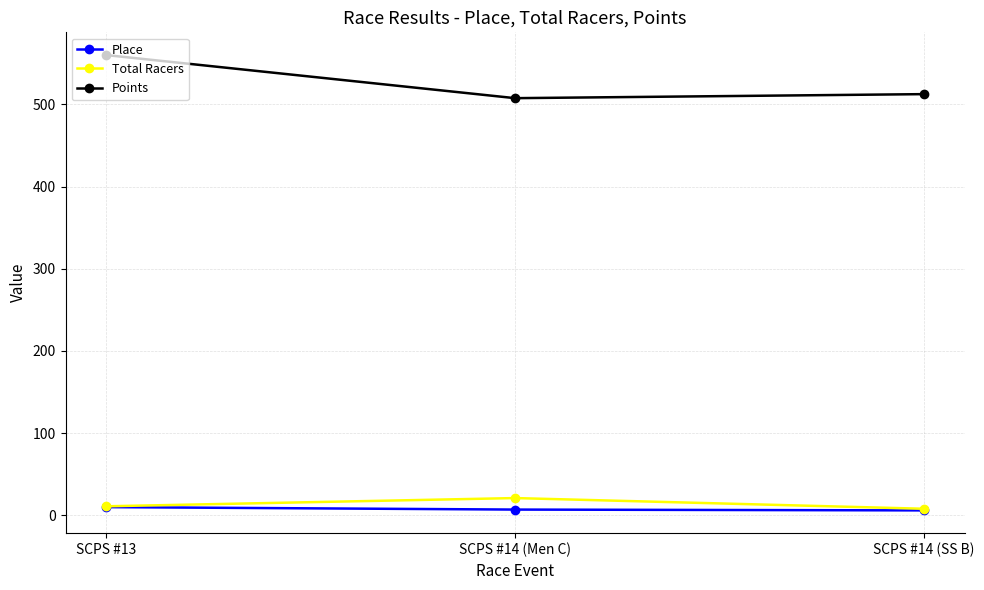

What is the lowest value of the Place series?

6.0